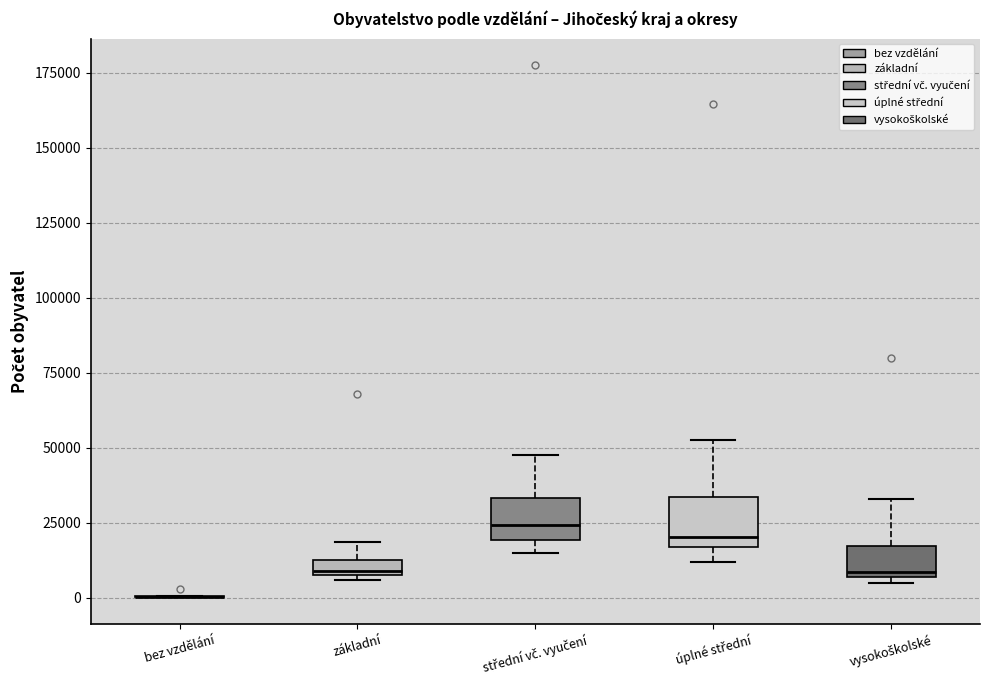

Where is the upper edge of the box for střední vč. vyučení on the y-axis? The values are not printed on the chart, so give them approximately, as read against the axis.

35000